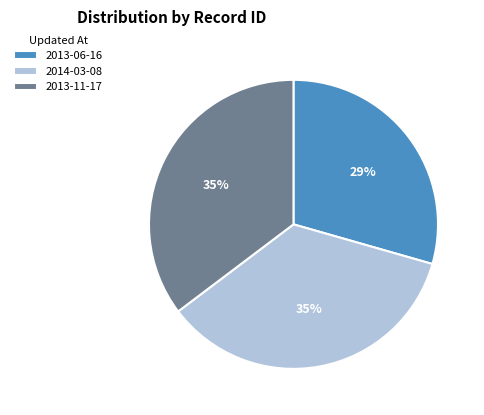

Combined, do 2014-03-08 and 2013-06-16 account for over 50%?

Yes